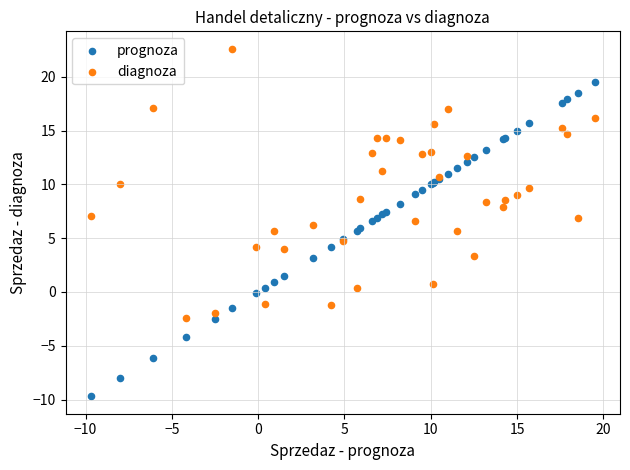

What is the X range (max minus min) for the scatter plot?

29.2